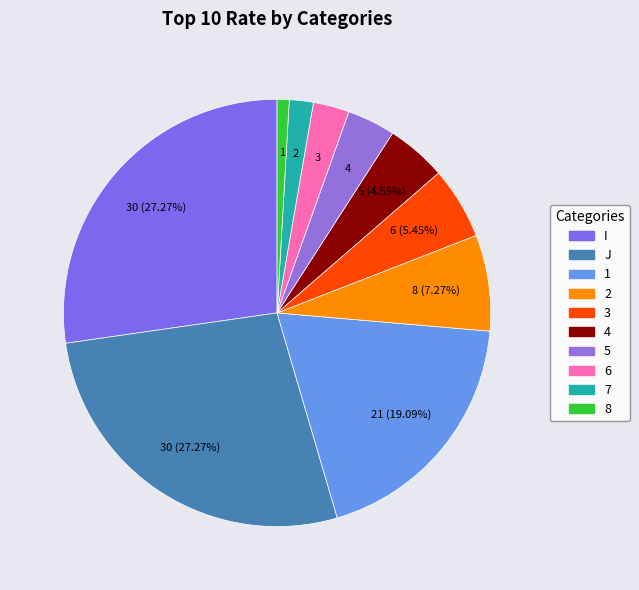

Is it true that I is 39% of the pie?

False